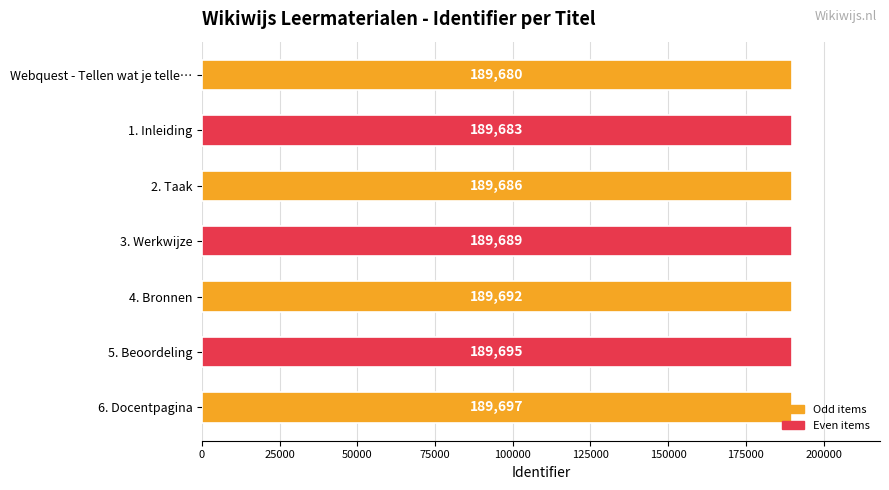

Rank the categories by value from highest to lowest.

6. Docentpagina, 5. Beoordeling, 4. Bronnen, 3. Werkwijze, 2. Taak, 1. Inleiding, Webquest - Tellen wat je telle…